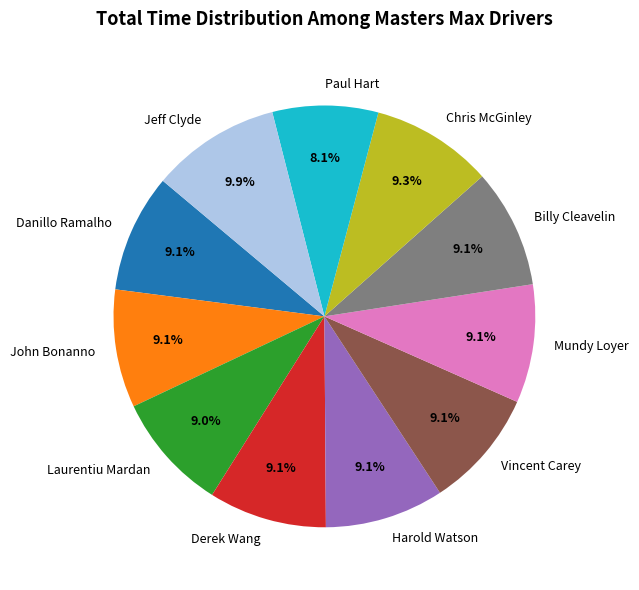

Is there a majority slice in this chart?

No